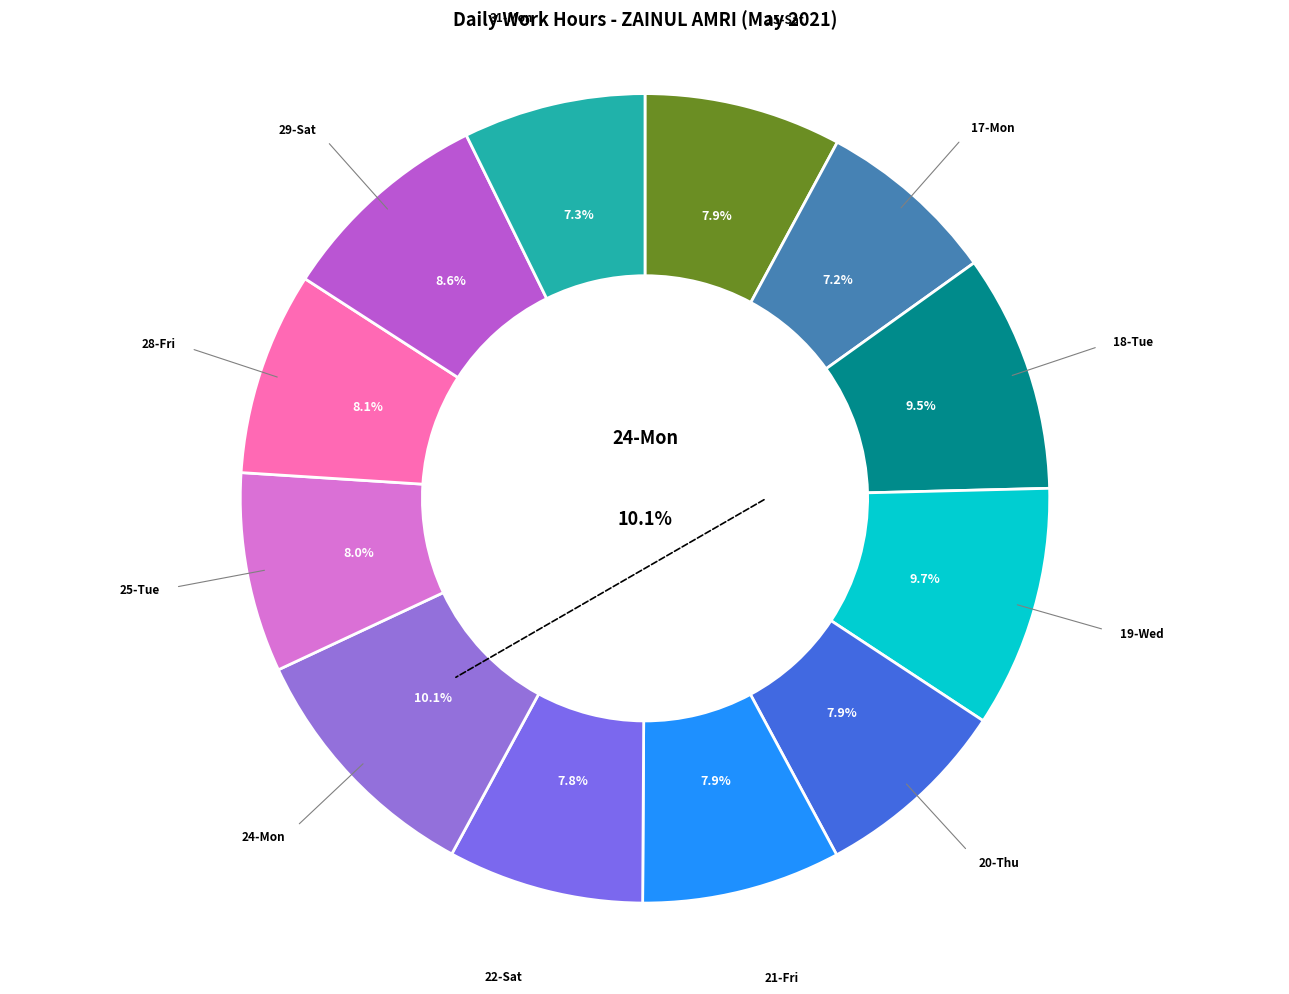

Rank the categories by value from lowest to highest.

17-Mon, 31-Mon, 22-Sat, 15-Sat, 20-Thu, 21-Fri, 25-Tue, 28-Fri, 29-Sat, 18-Tue, 19-Wed, 24-Mon